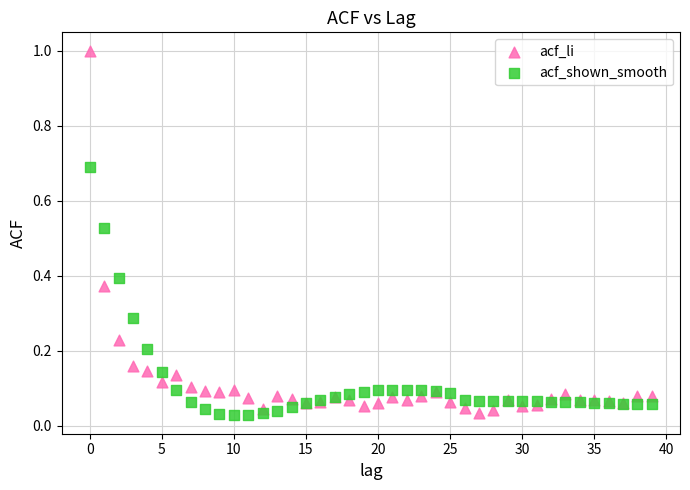

What are all the series names shown in the legend?

acf_li, acf_shown_smooth